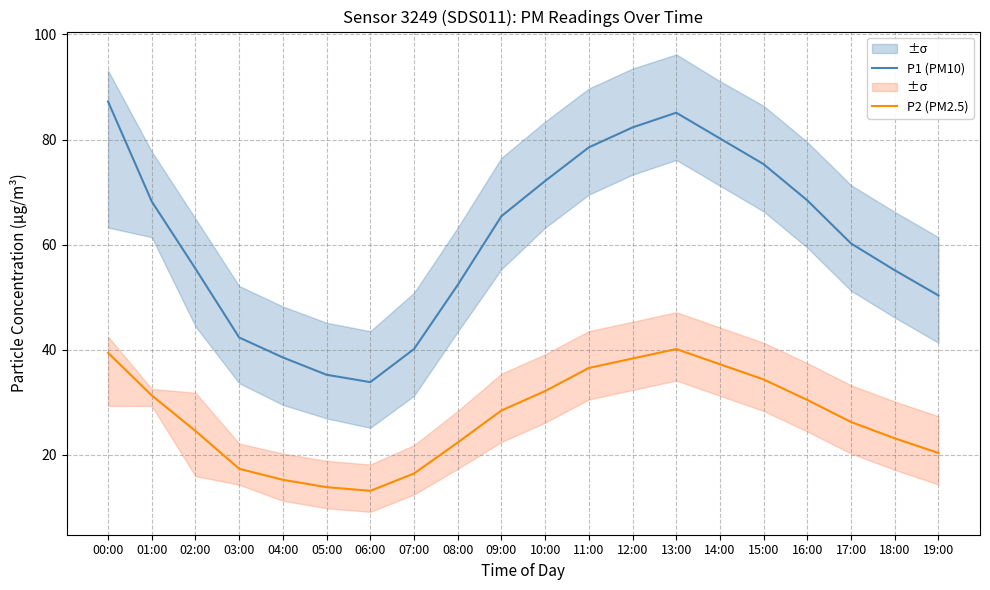

What is the label of the 11th point from the left?

10:00